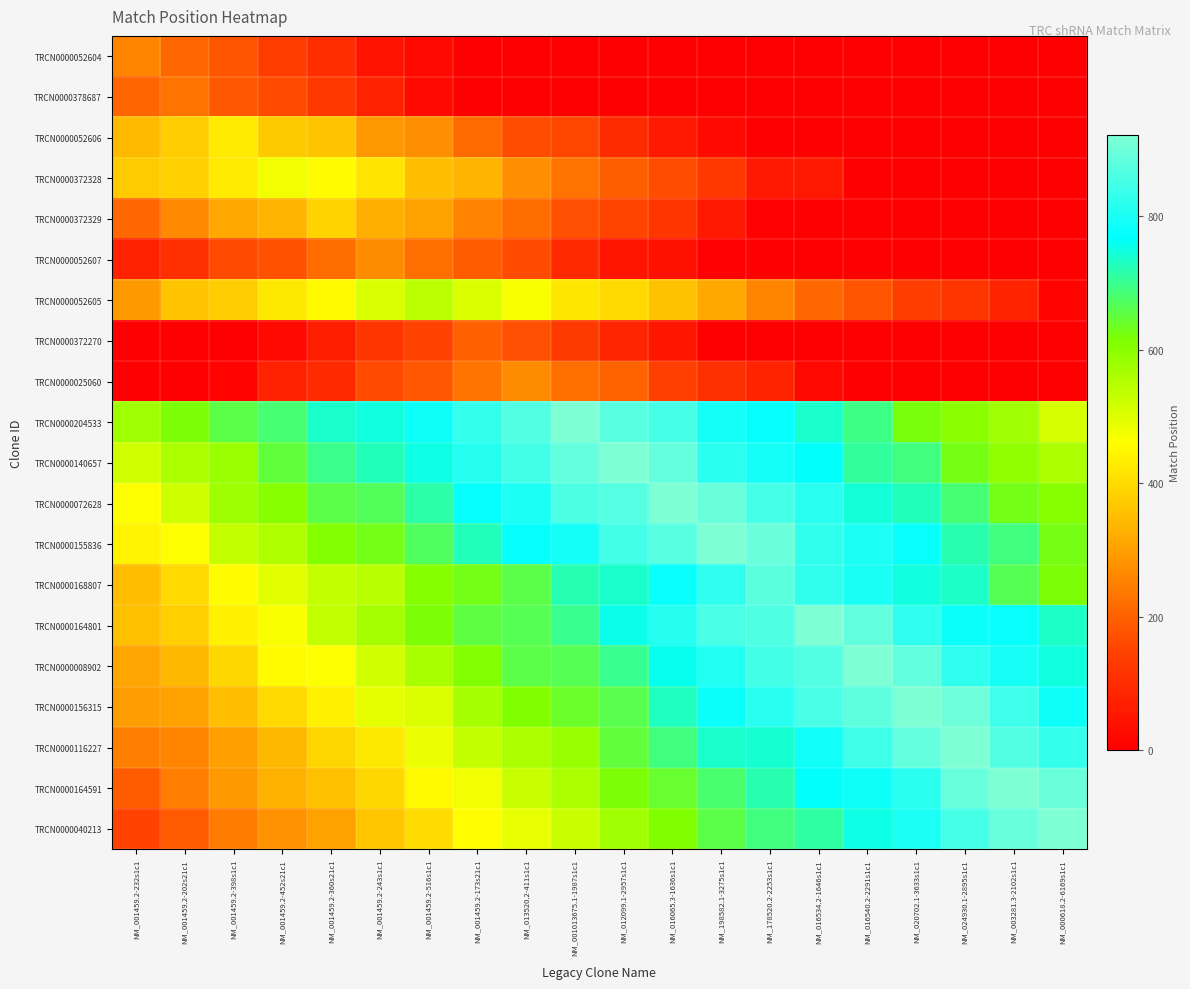

How many data points does each series have?

20